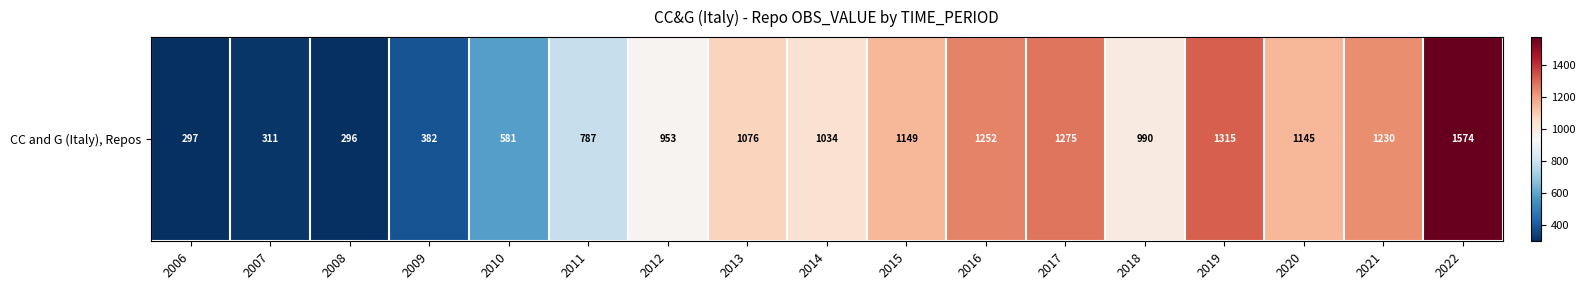

At which label is the value closest to 935?

2012